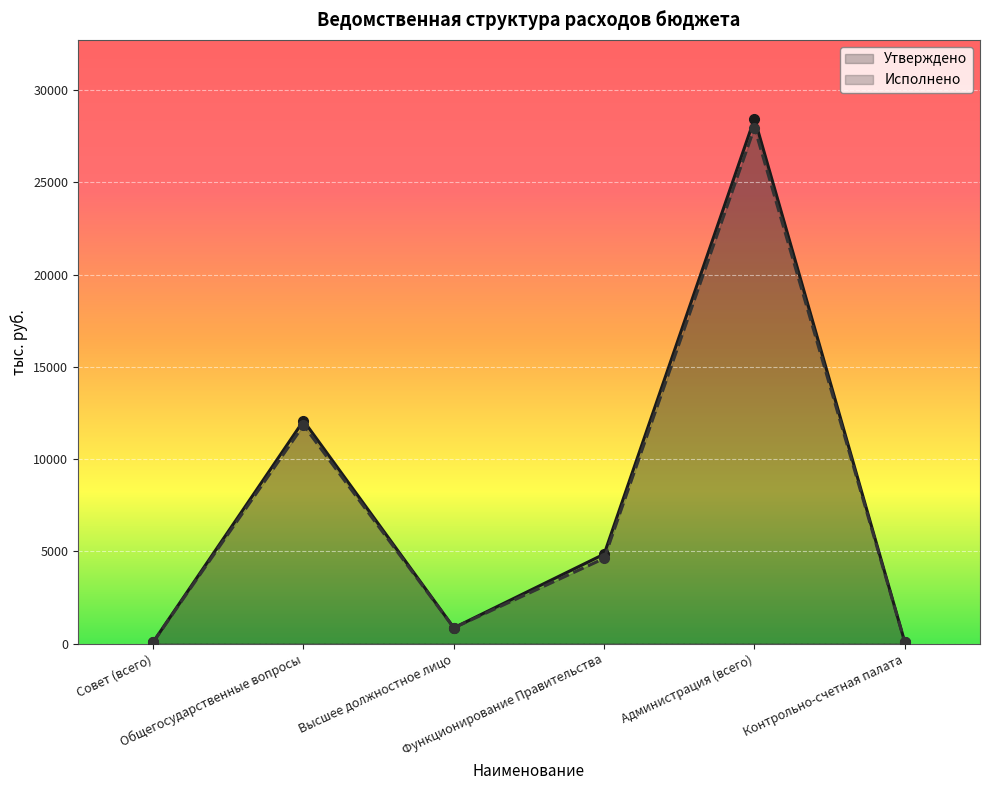

Rank the series by their average value, from highest to lowest.

Утверждено (line), Исполнено (line)